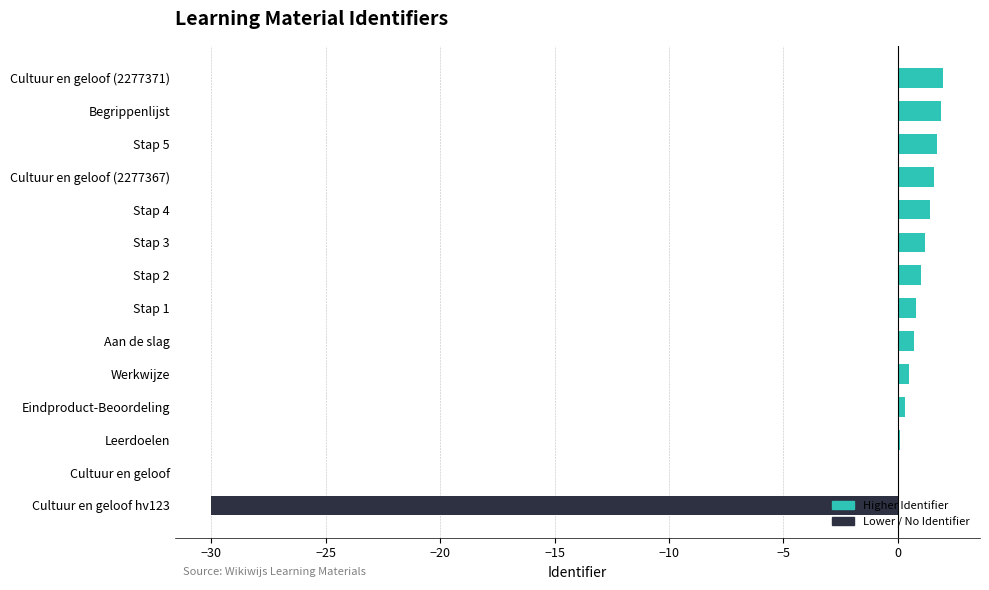

Which has a higher value, Cultuur en geloof (2277371) or Stap 1?

Cultuur en geloof (2277371)